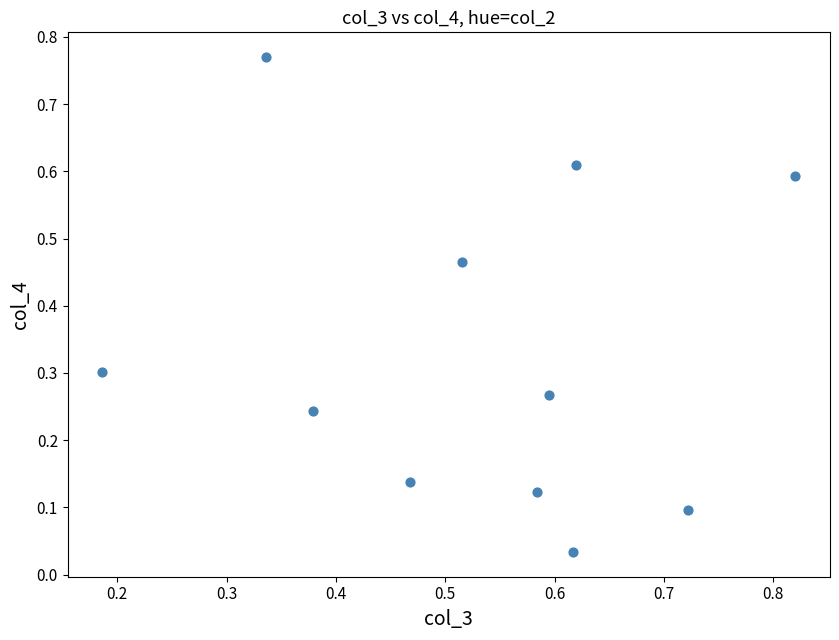

What is the range of Y values (max minus min)?

0.7